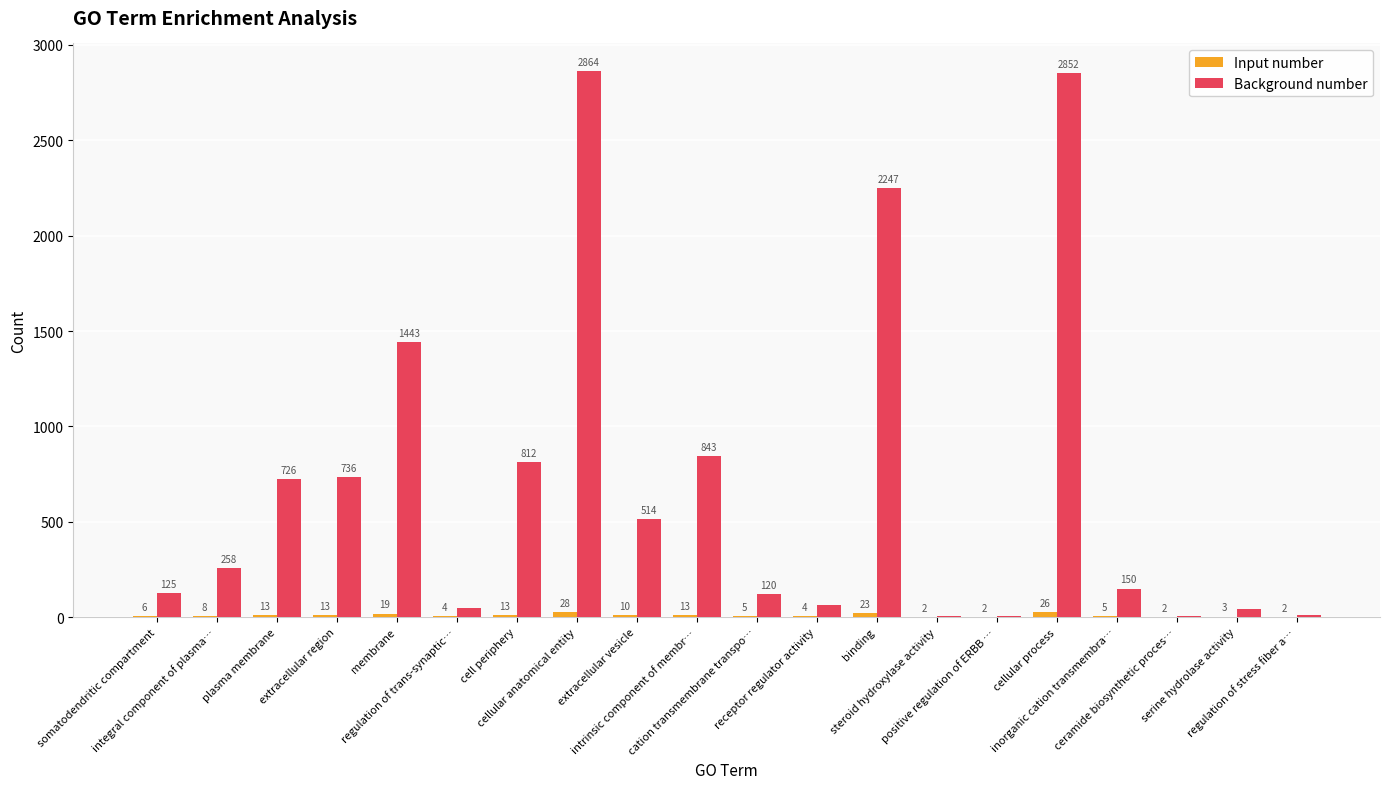

The Background number series shows 4177 at cellular process. True or false?

False